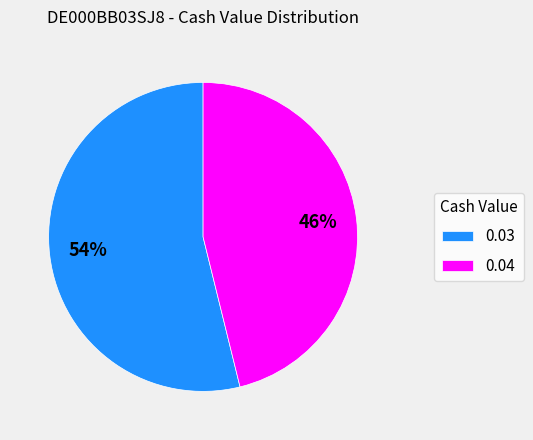

How many segments does this pie chart have?

2